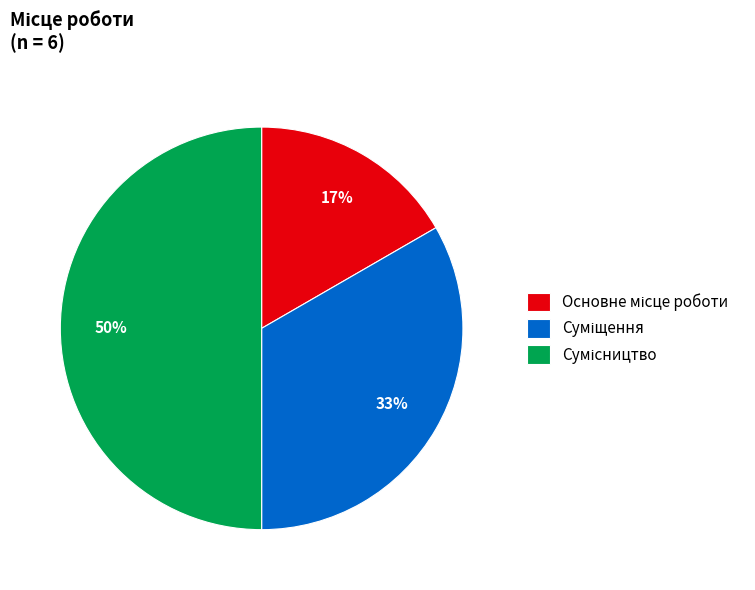

To the nearest percent, what is the difference between the largest and smallest slice percentages?

33%